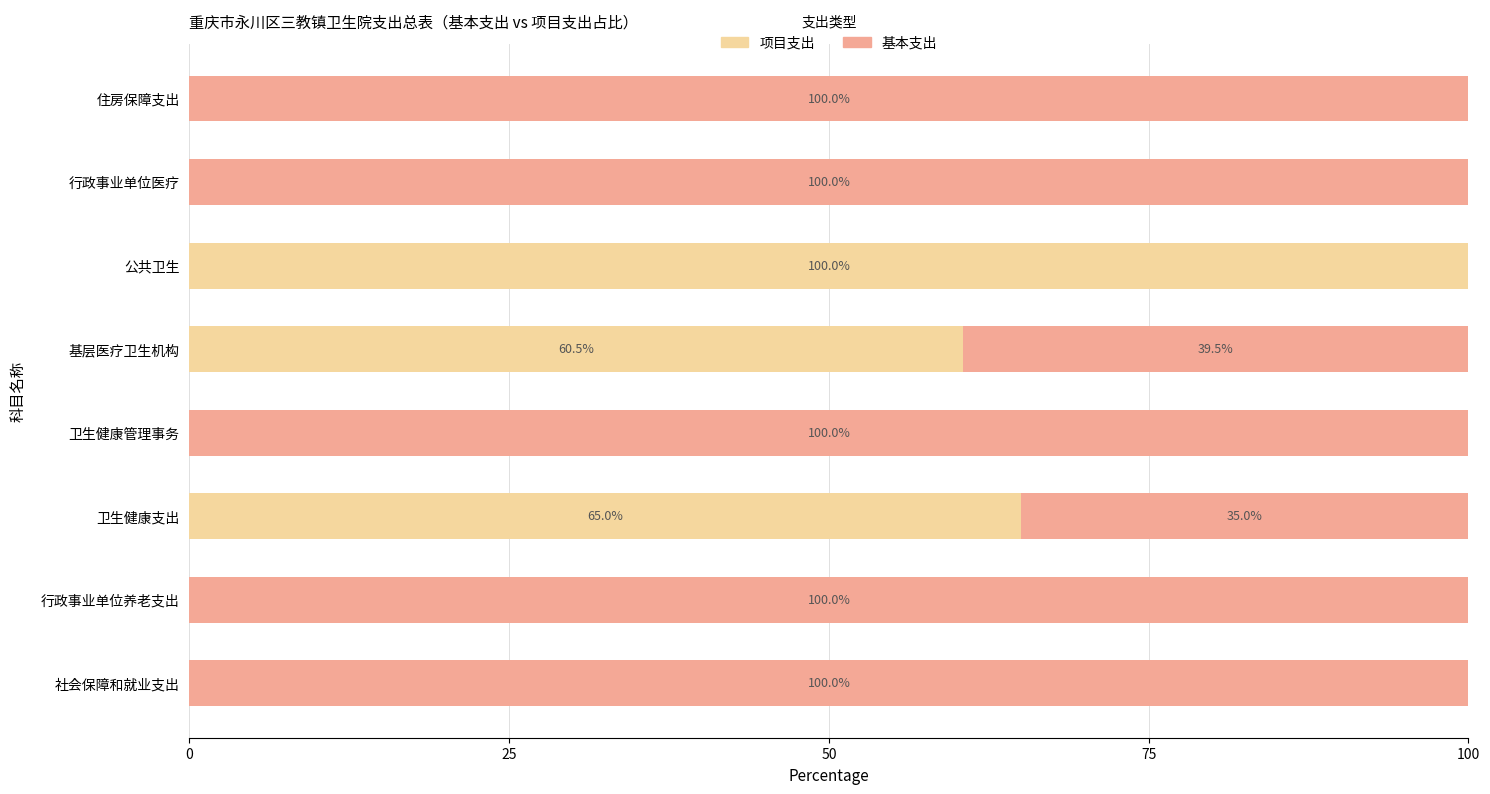

True or false: 项目支出 has a value of 30.4 at 住房保障支出.

False